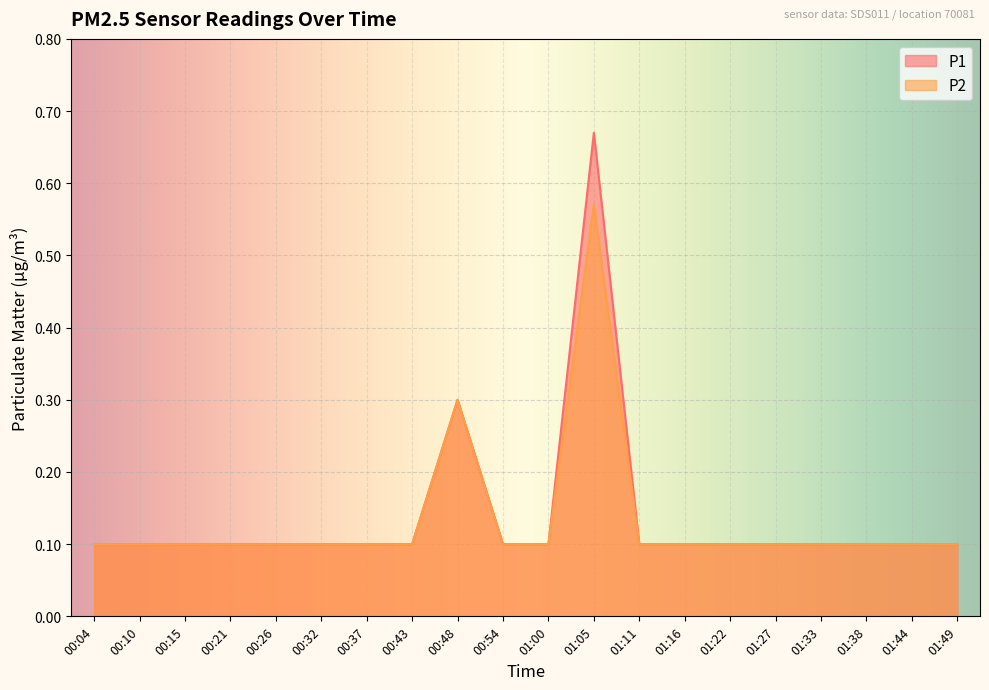

What are all the series names shown in the legend?

P1, P2